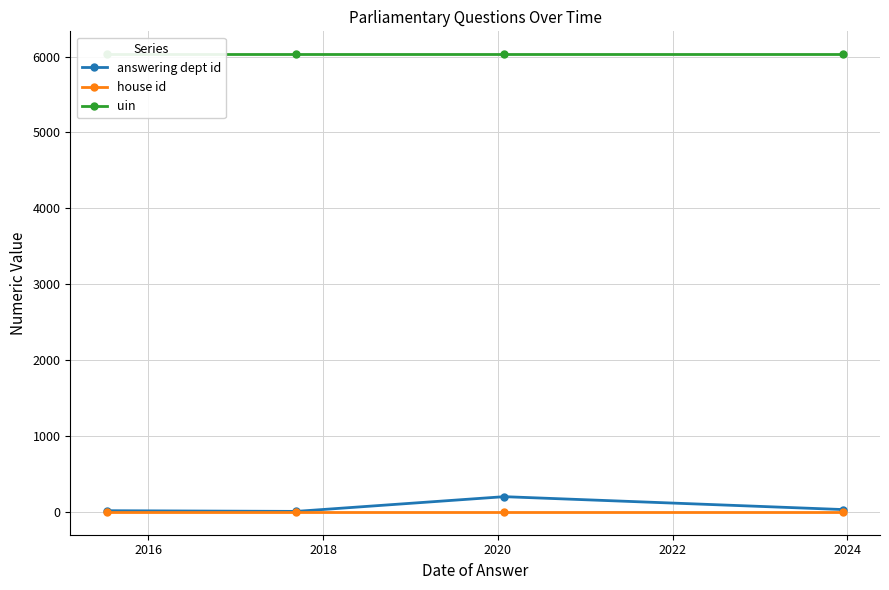

How many interior local peaks does the answering dept id series have?

1